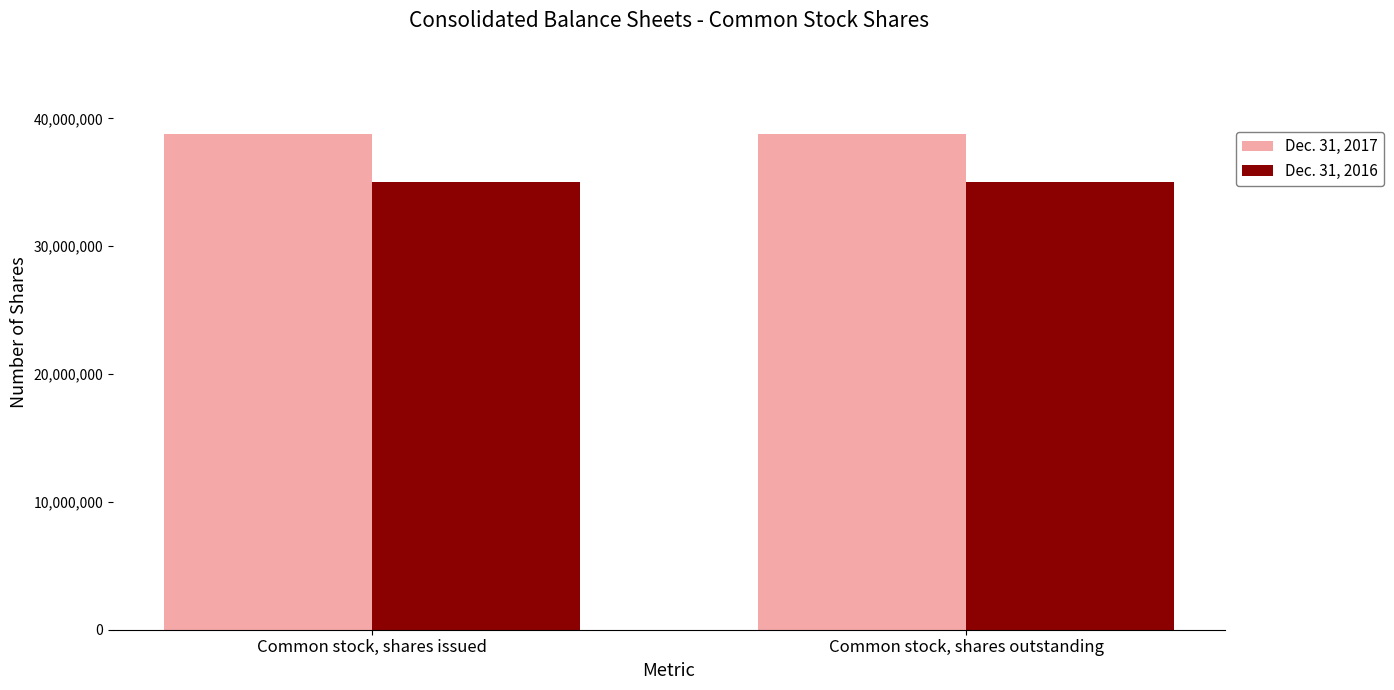

Are the bars horizontal?

No